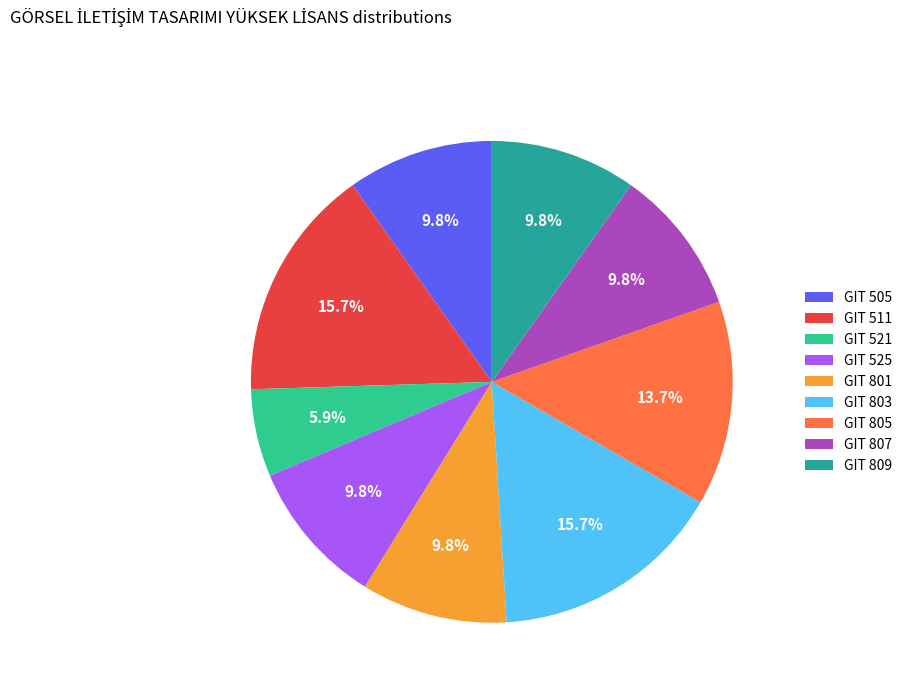

To the nearest percent, what portion does GIT 525 represent?

10%